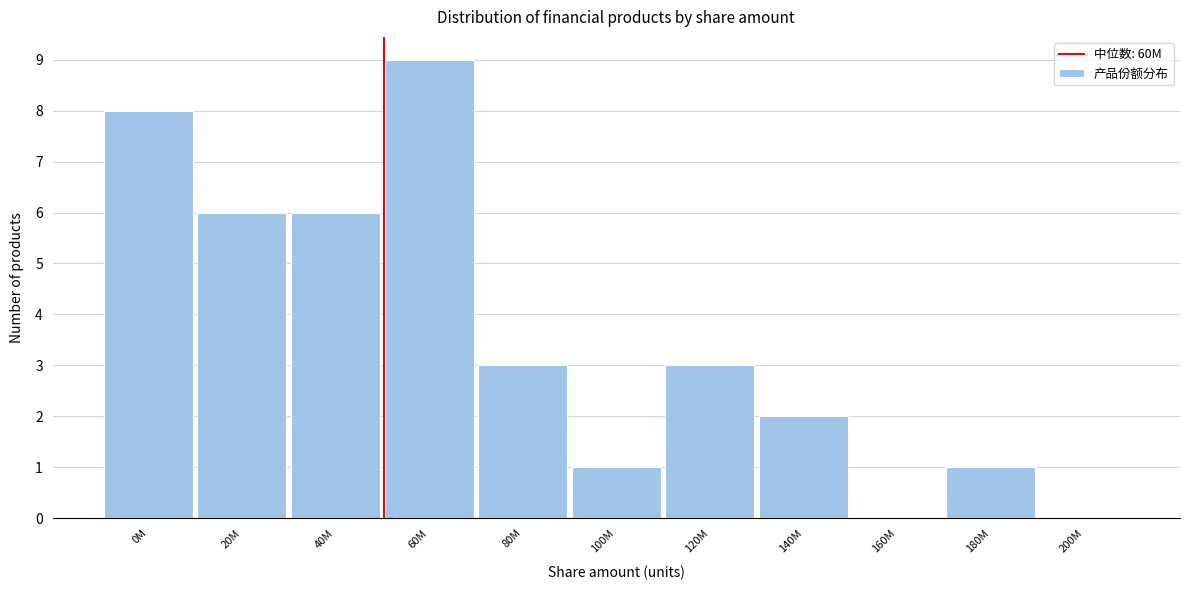

Reading left to right, extract all data points from this chart.

0M=8	20M=6	40M=6	60M=9	80M=3	100M=1	120M=3	140M=2	160M=0	180M=1	200M=0